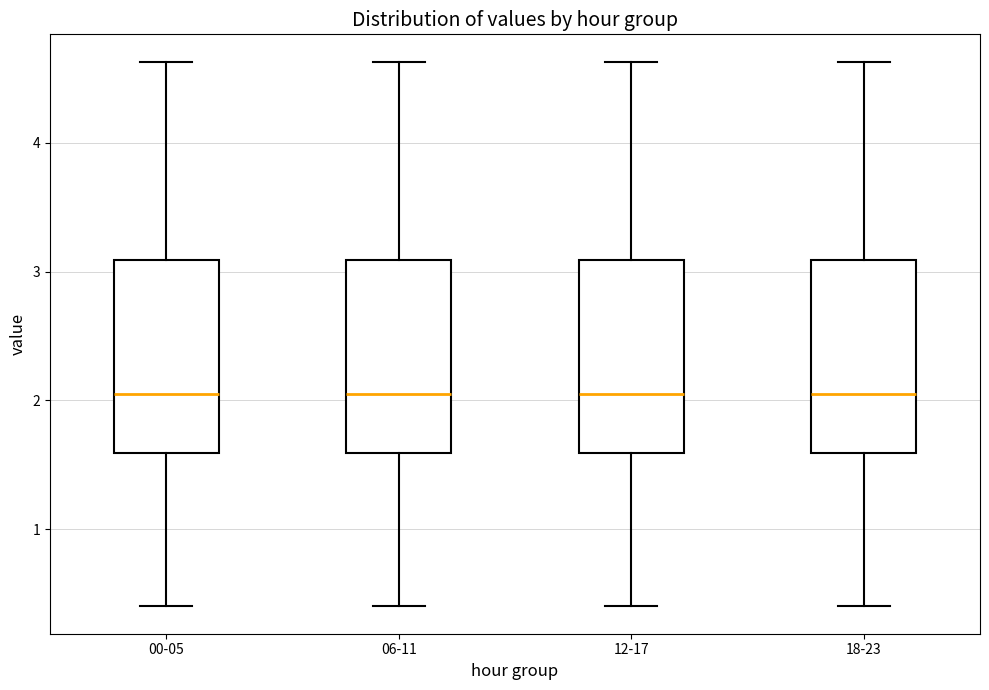

Where does the lower whisker of the box for 18-23 end on the y-axis? The values are not printed on the chart, so give them approximately, as read against the axis.

0.4